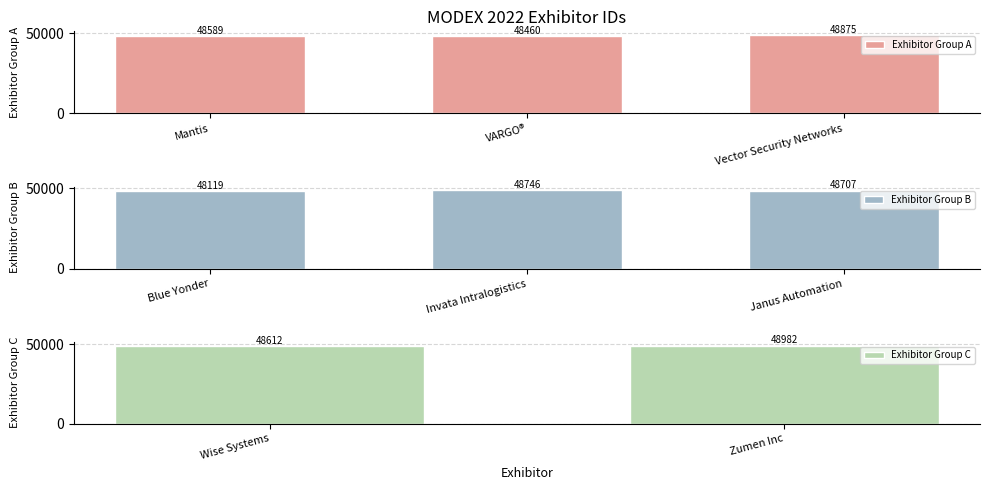

What is the change in value from Invata Intralogistics to Zumen Inc?

+236